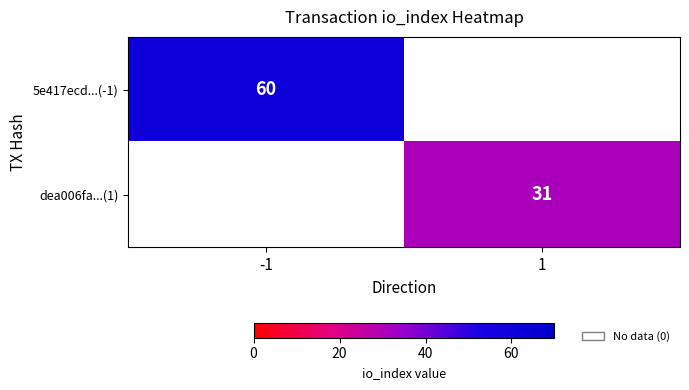

True or false: dea006fa...(1) has a value of 42 at 1.

False